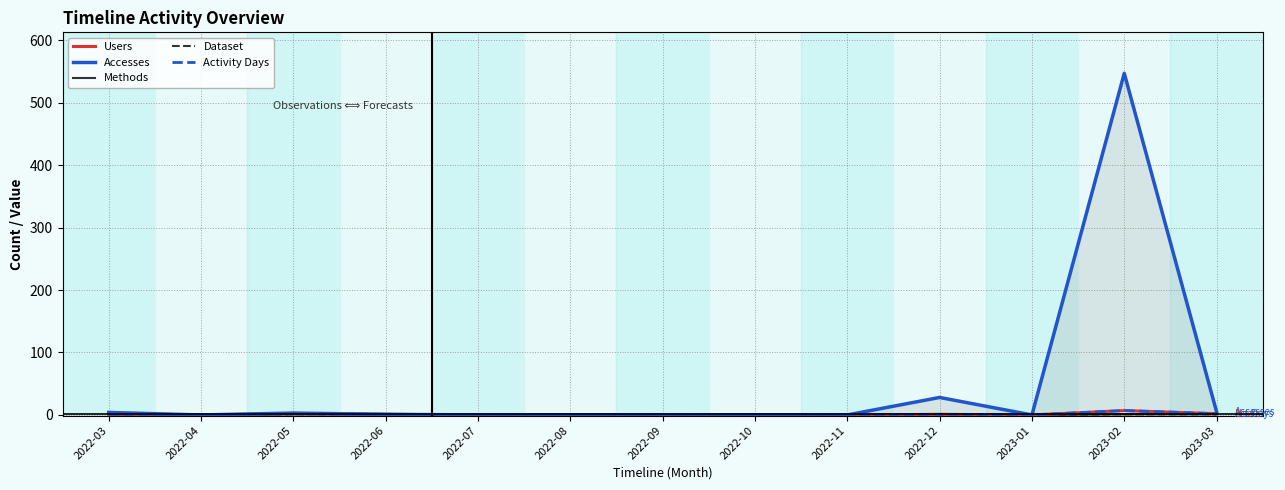

Where is Users nearest to the value 3?

2022-05